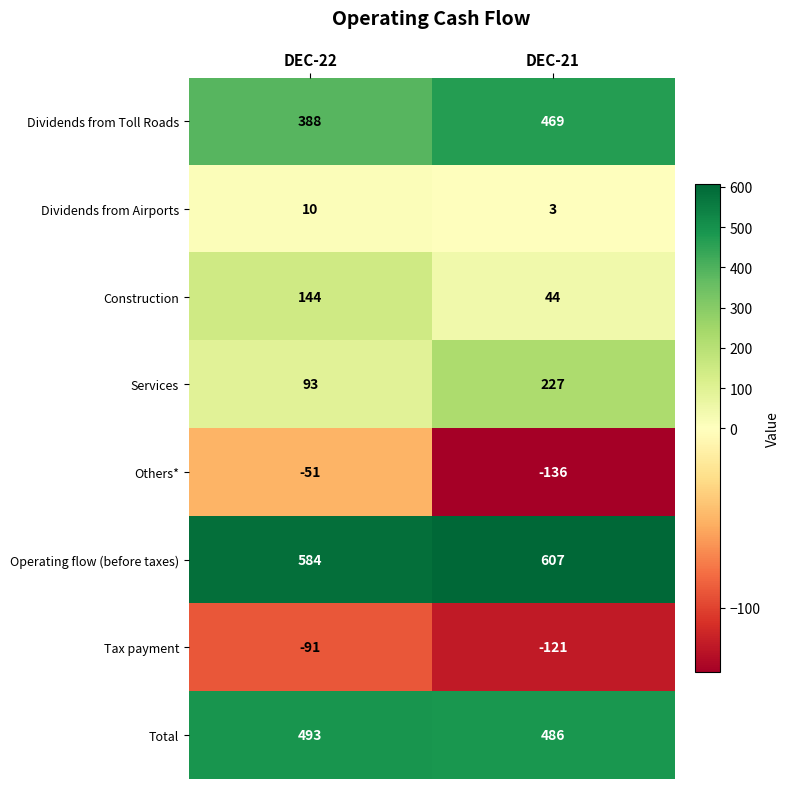

Which series has the widest spread of values?

Services